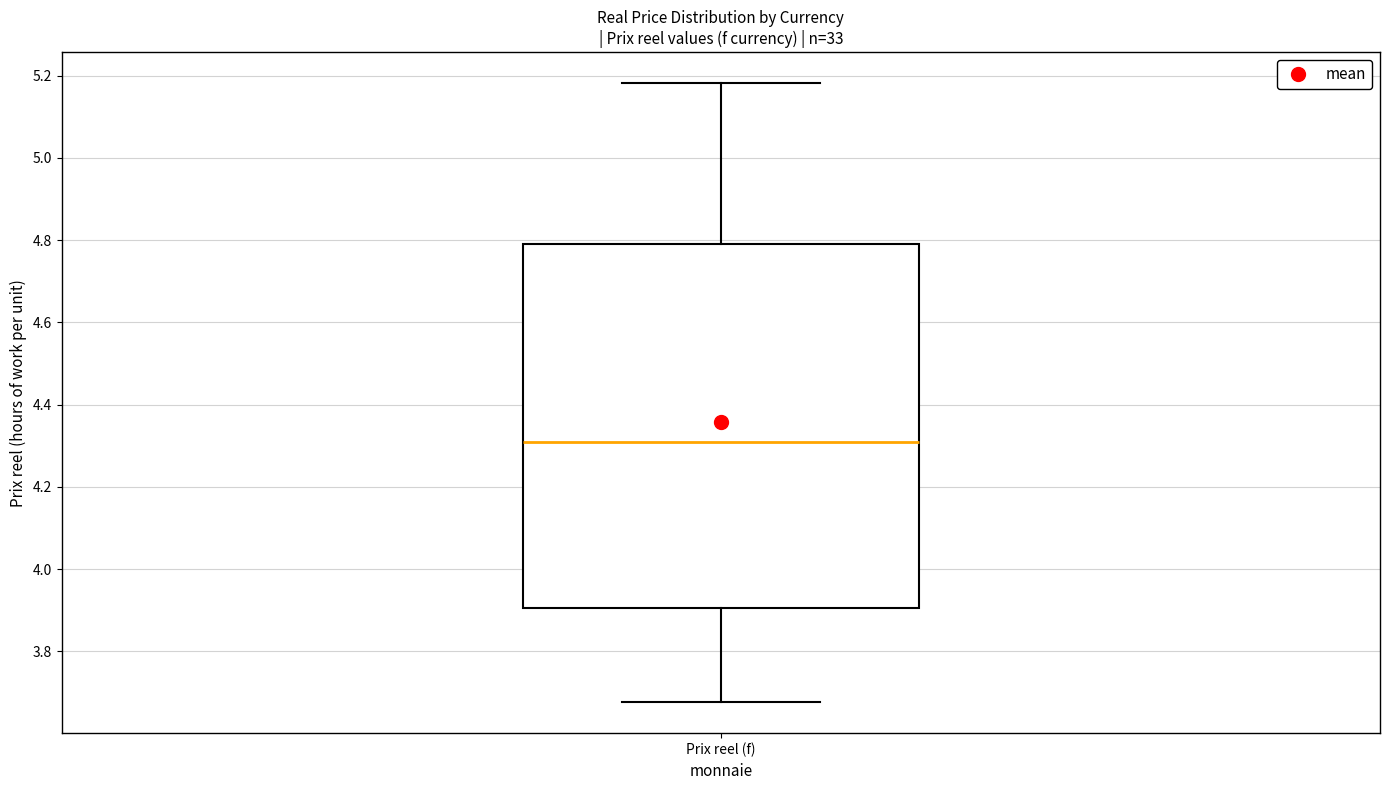

Transcribe this box plot: give where the median line is, the range the box spans, and where the two whiskers end, as read against the y-axis. The values are not printed on the chart, so give them approximately, as read against the axis.

median 4.32, box 3.90 to 4.80, whiskers 3.68 to 5.18